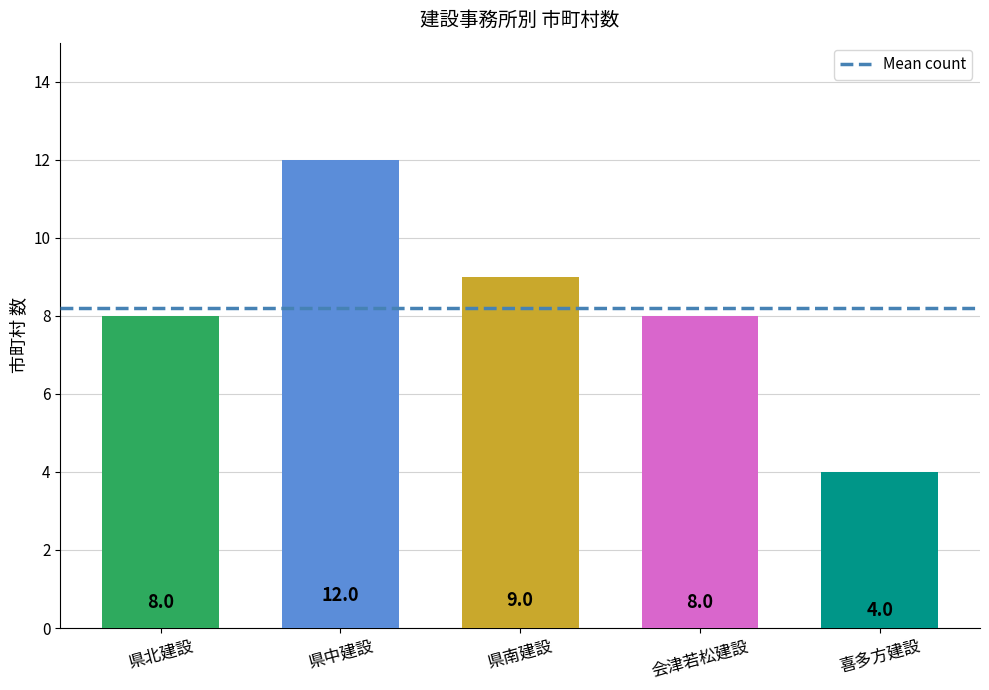

The value at 県中建設 is 19. True or false?

False